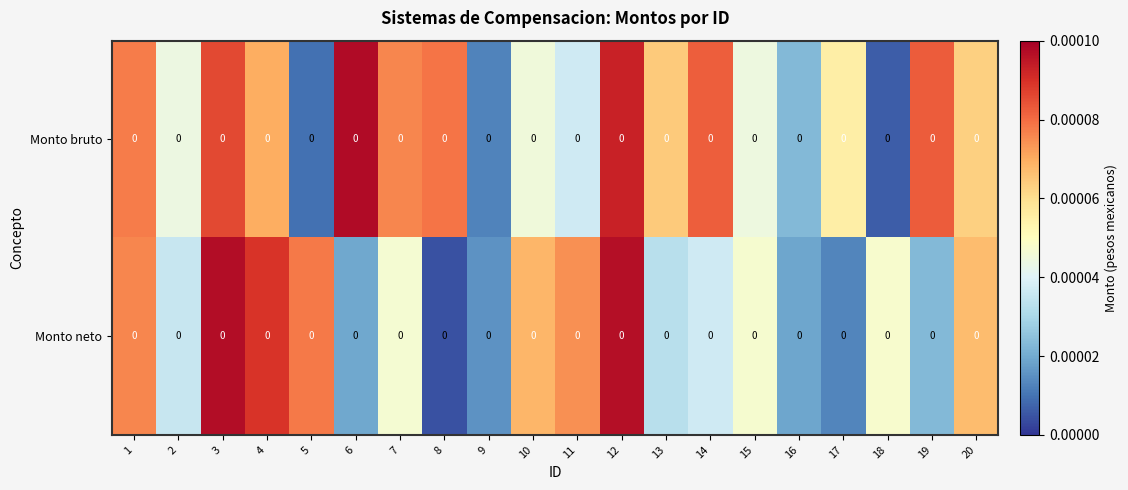

Between 10 and 8, which is larger?

8